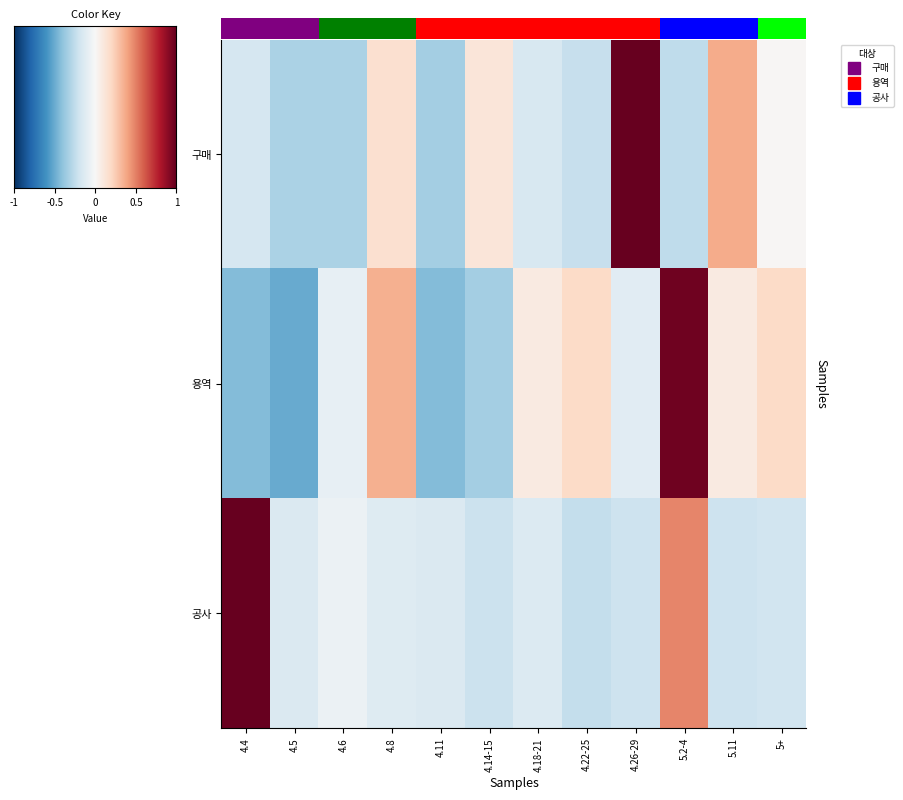

How many data points in 용역 are above 0?

6